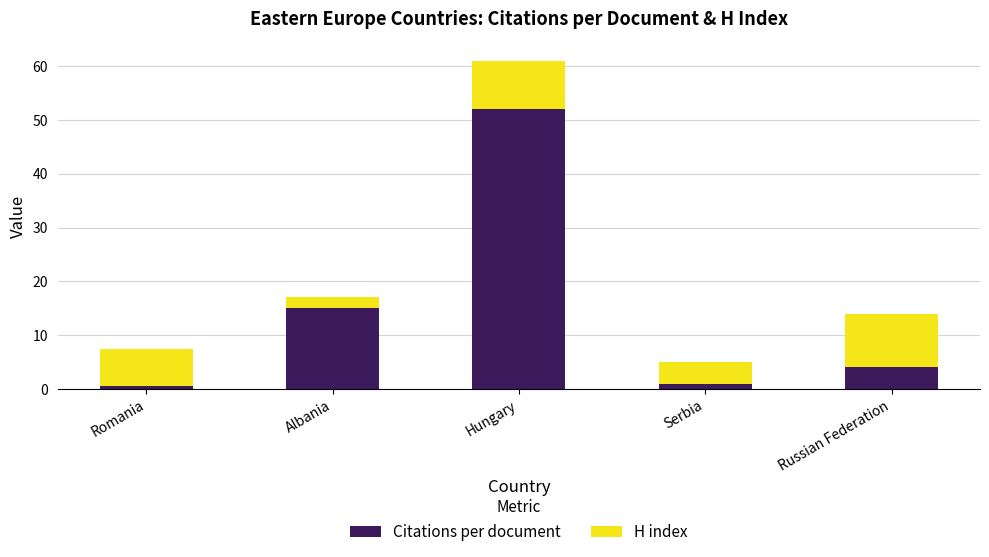

What is the value of the Citations per document bar at the 2nd from the left?

15.0